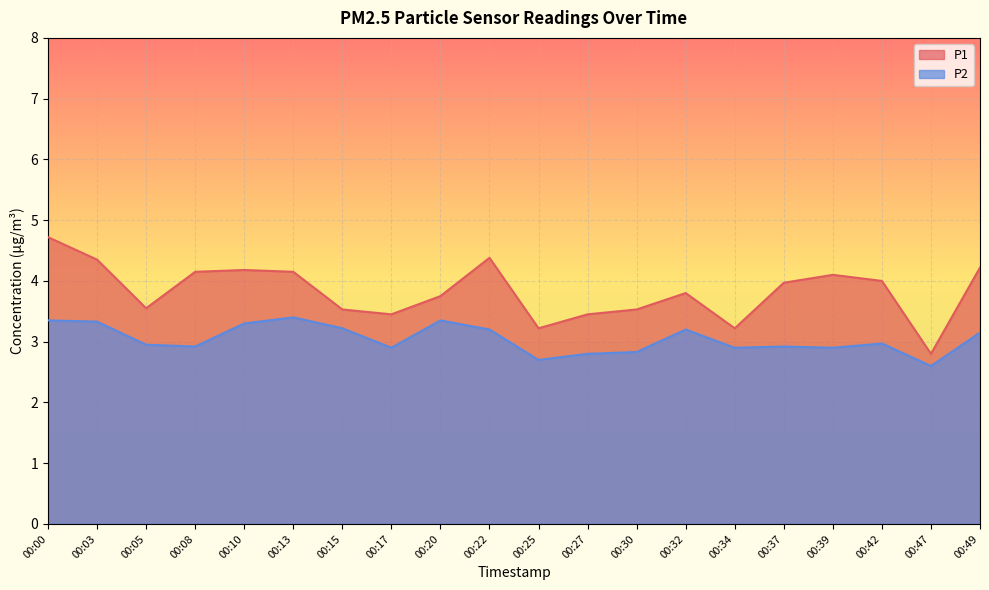

List the series in order of their peak value, lowest first.

P2, P1